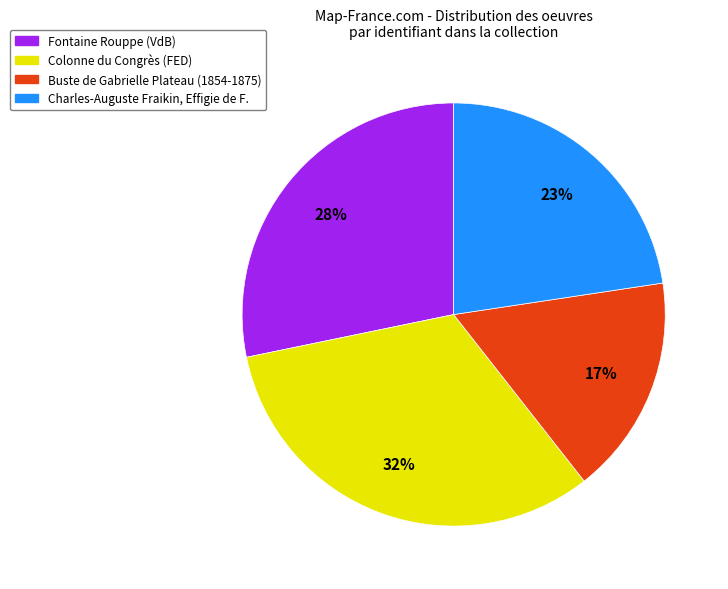

Is it true that Buste de Gabrielle Plateau (1854-1875) is 8% of the pie?

False